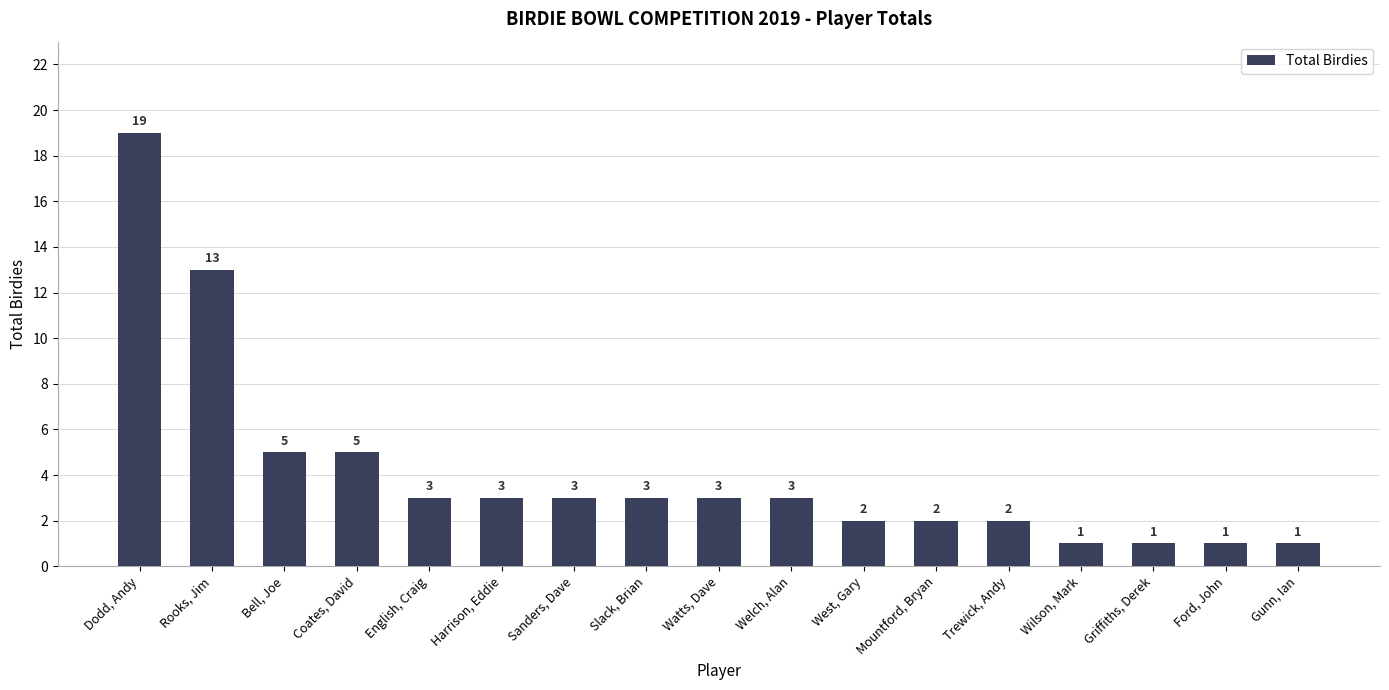

The value at Welch, Alan is 3. True or false?

True